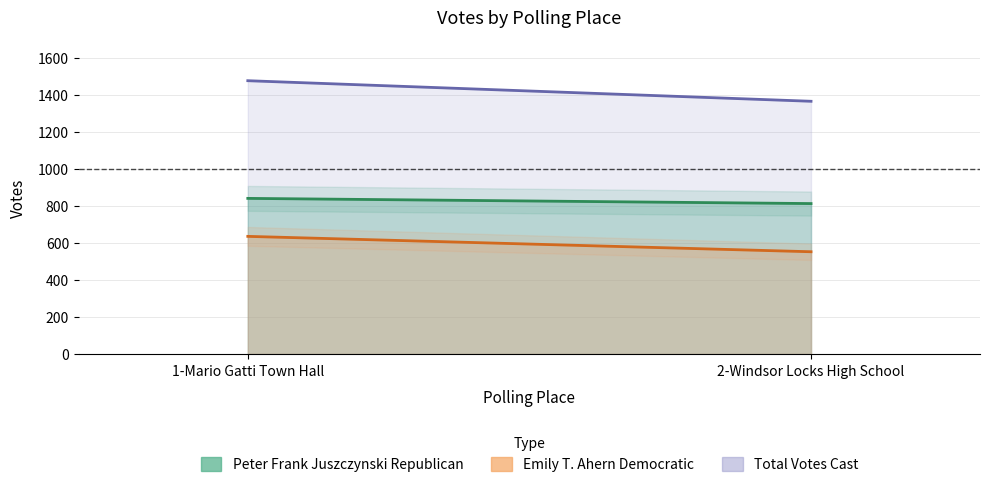

Which series has the largest total across all categories?

Total Votes Cast